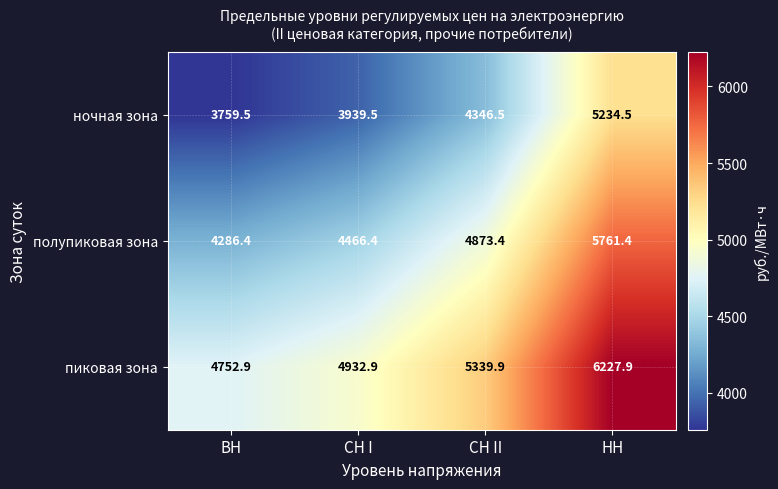

Which series has the largest total across all categories?

пиковая зона